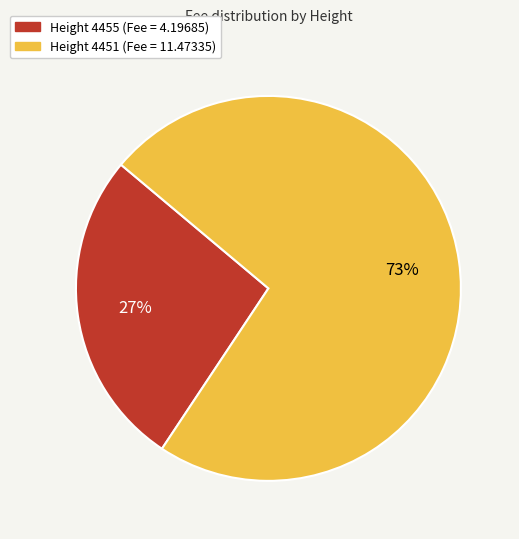

To the nearest percent, what is the average slice percentage?

50%